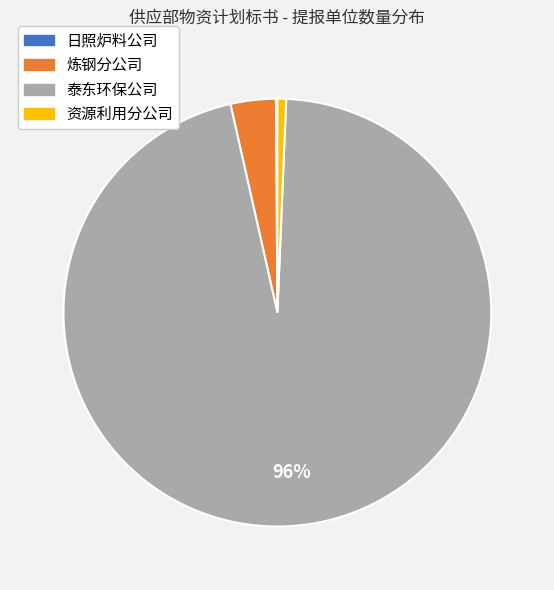

To the nearest percent, what is the difference between the largest and smallest slice percentages?

96%